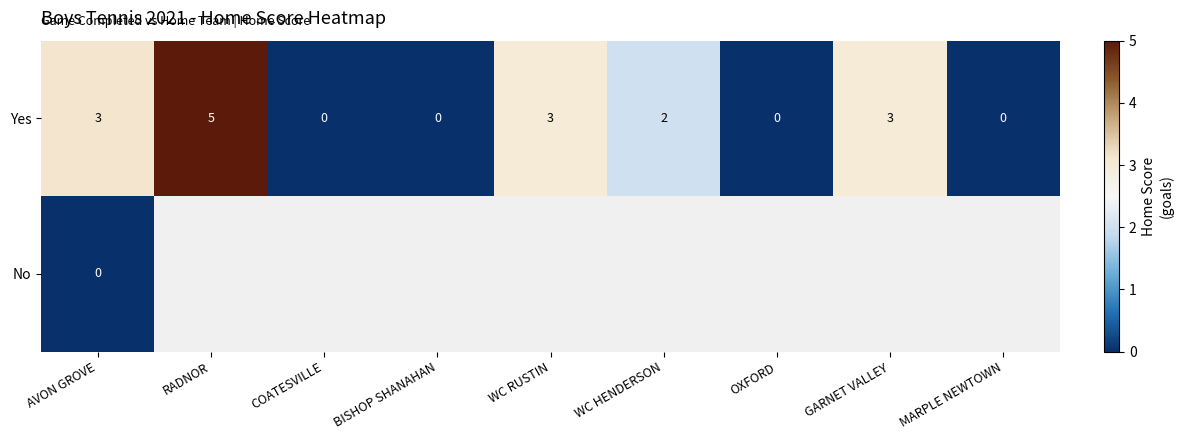

Where does the Yes series first go above 2?

AVON GROVE